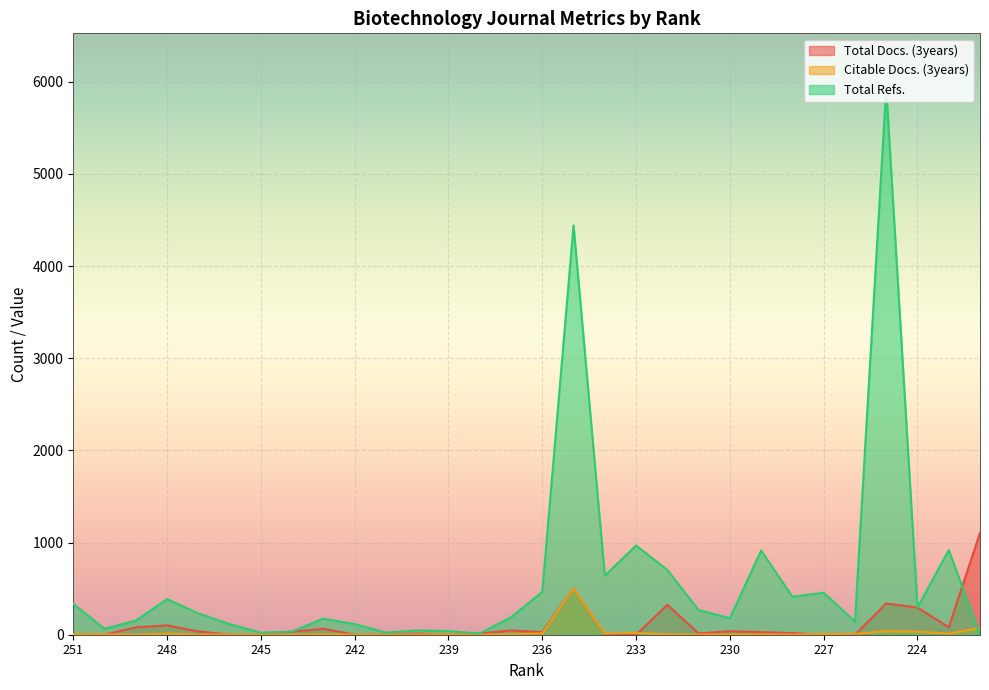

Which series has the largest total across all categories?

Total Refs.